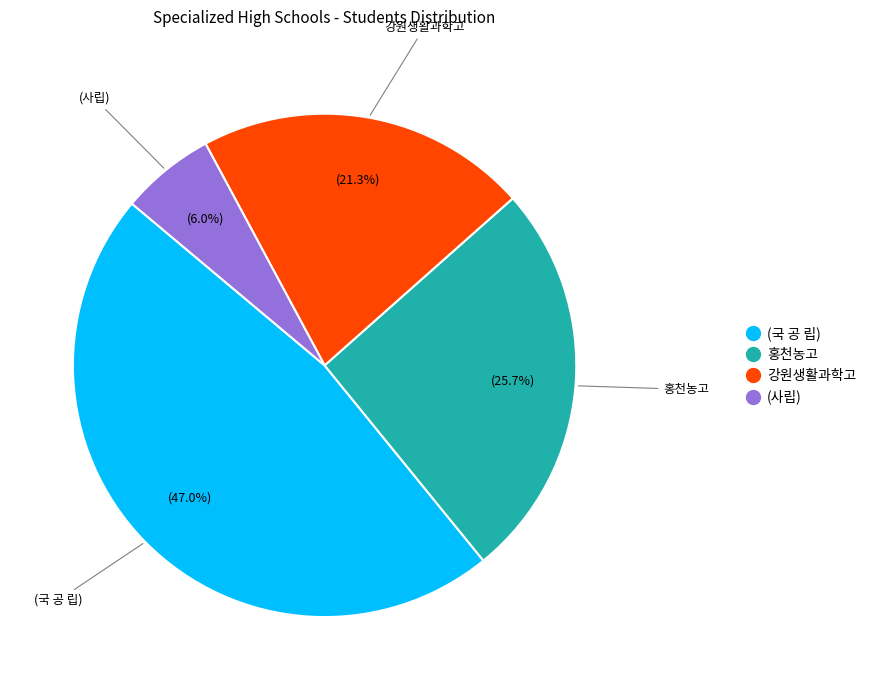

The (사립) slice represents 1% of the pie. True or false?

False